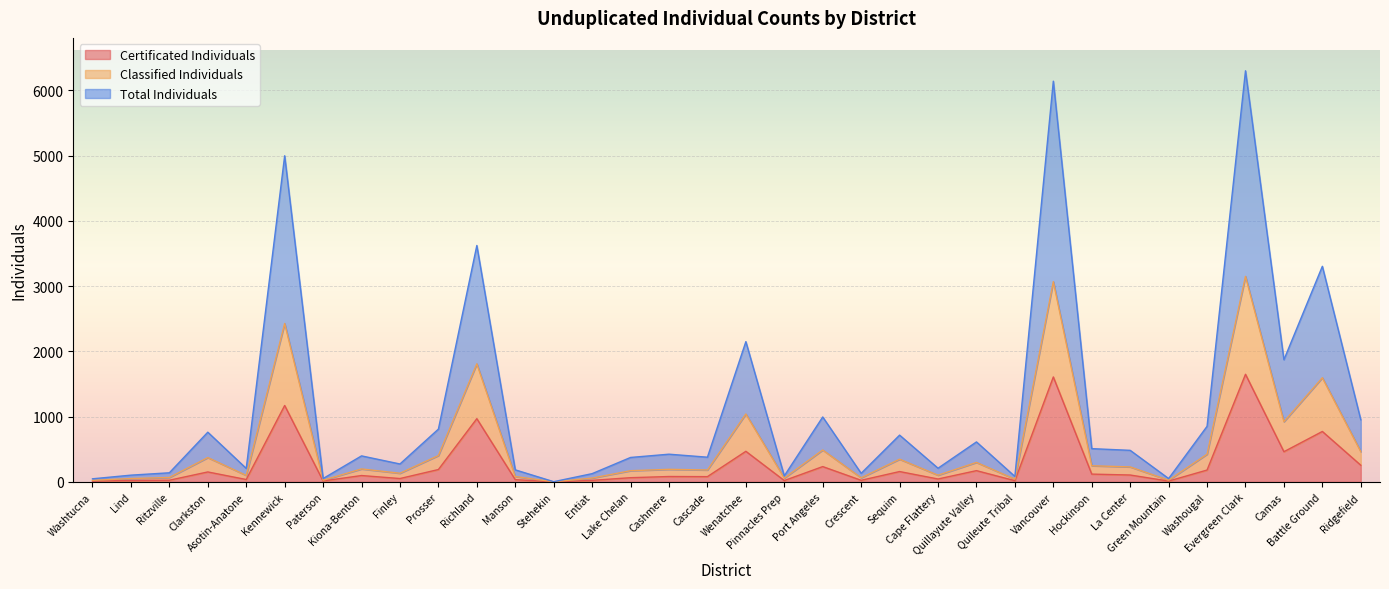

What is the lowest value of the Certificated Individuals series?

1